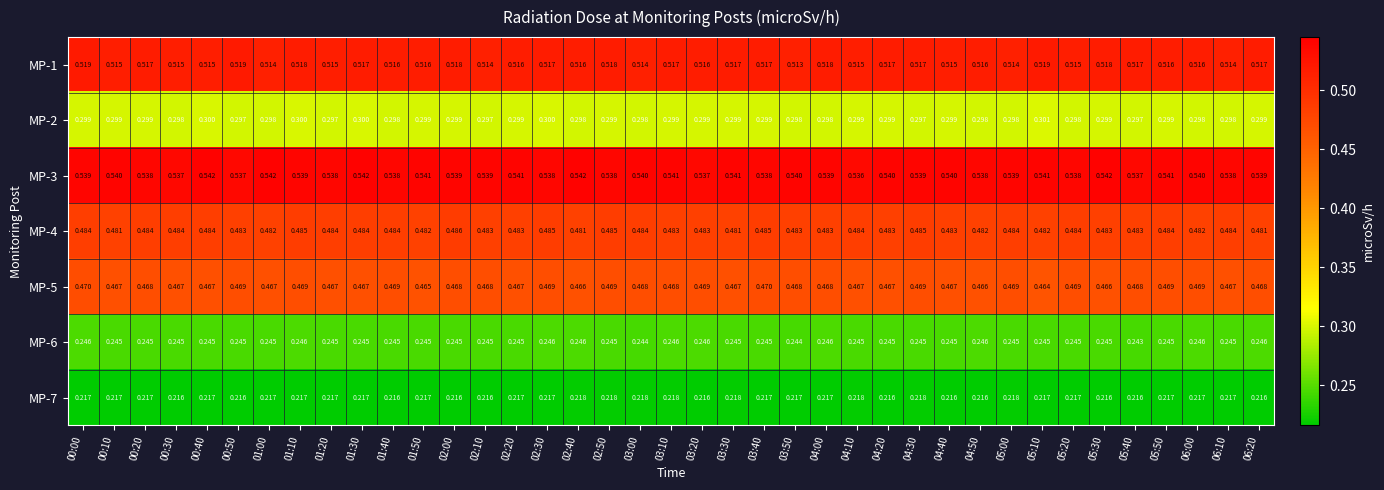

Is the value of MP-5 at 05:30 greater than the value of MP-7 at 00:00?

Yes